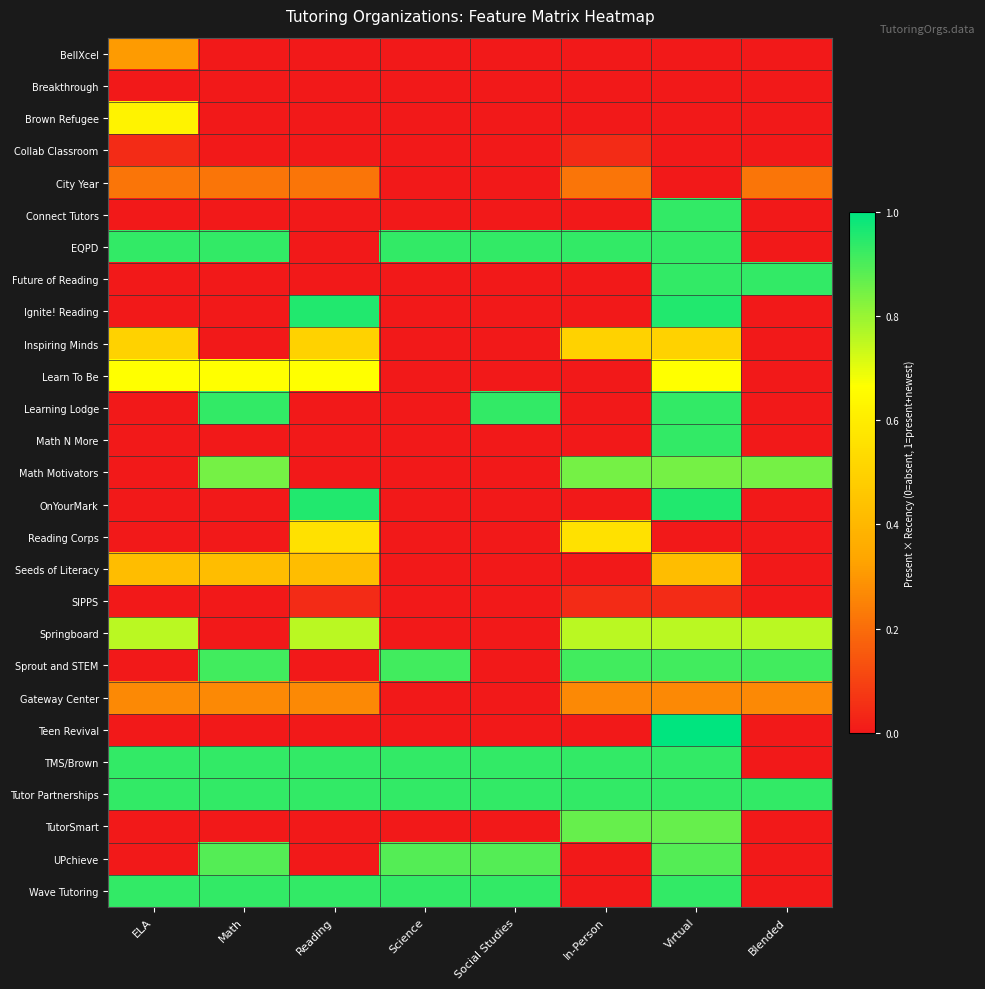

Between Blended and Science, which is larger?

Blended